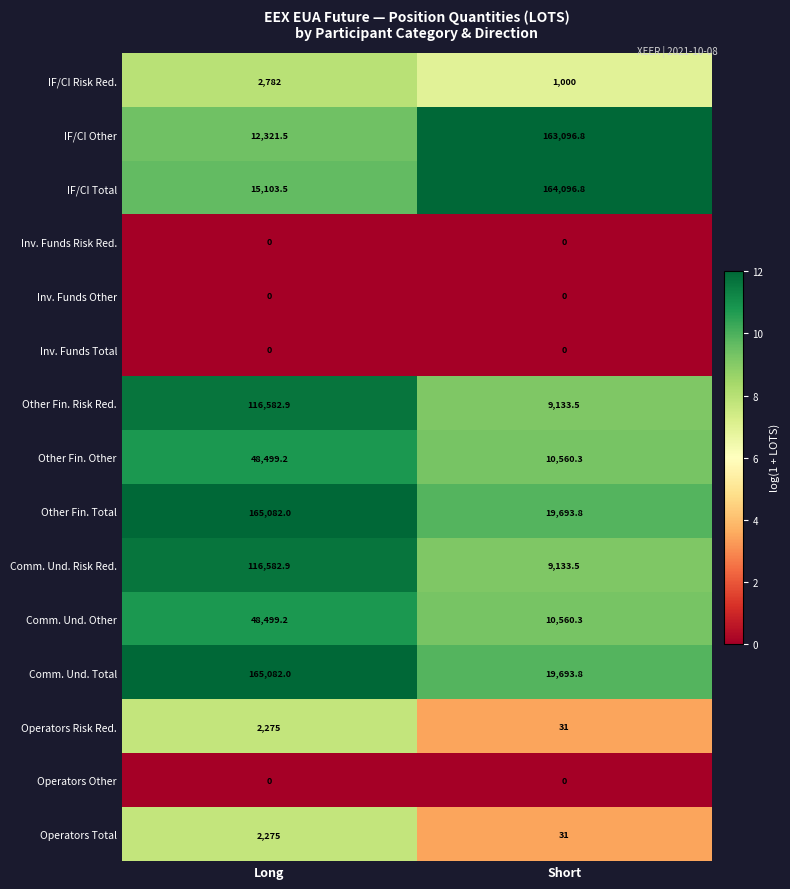

What is the highest value of the Comm. Und. Other series?

48499.2